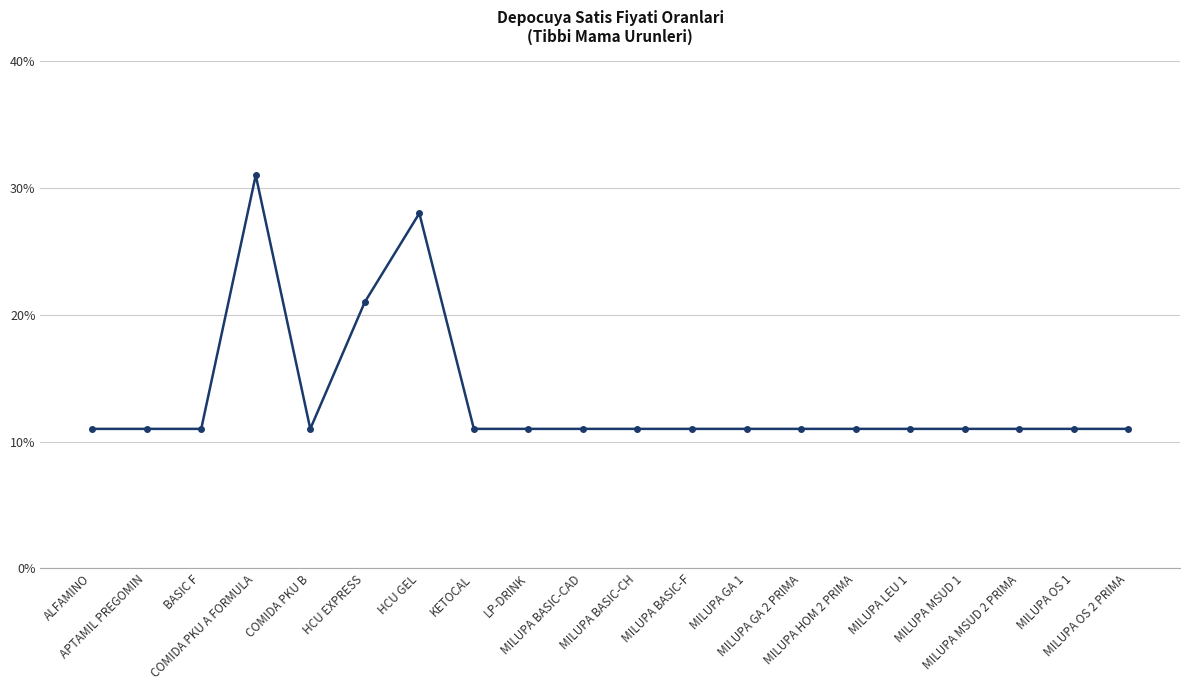

Is this an area chart (filled region under the line)?

No